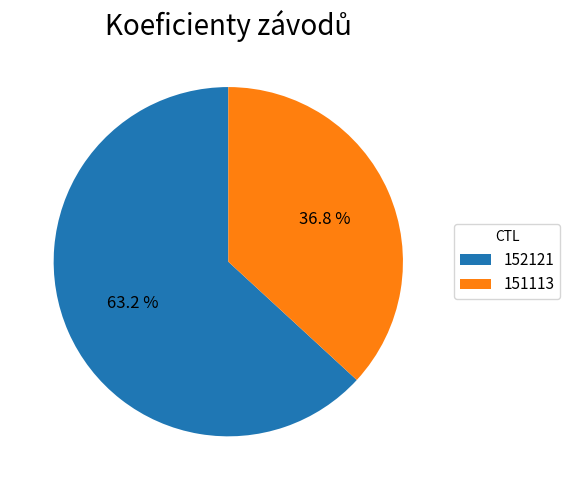

To the nearest percent, what is the difference between the largest and smallest slice percentages?

26%